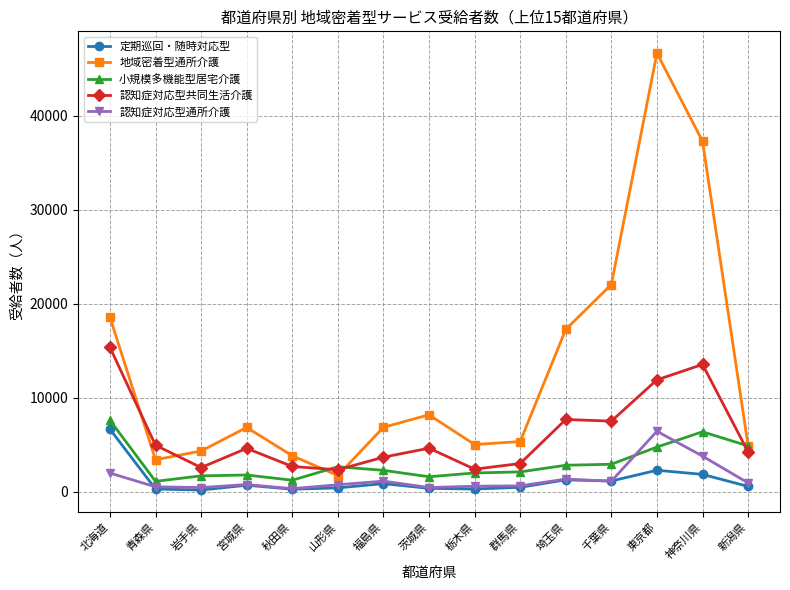

True or false: 認知症対応型通所介護 and 地域密着型通所介護 cross at least once.

False